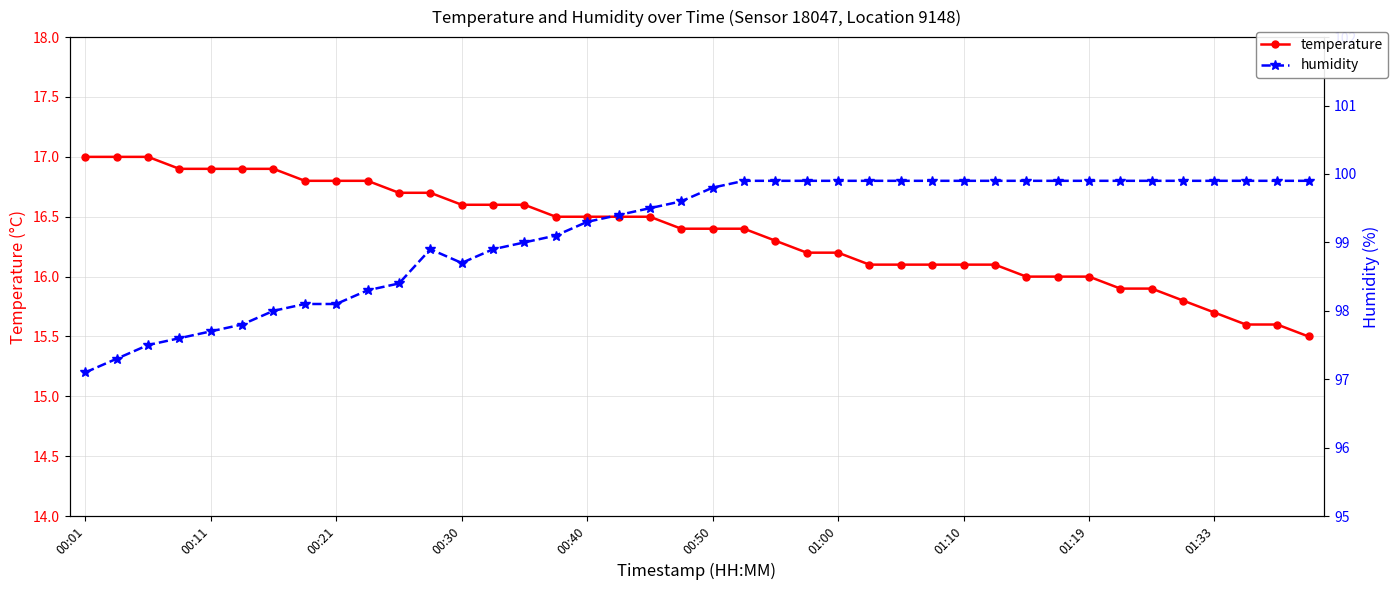

At which category does humidity reach its first local peak?

11